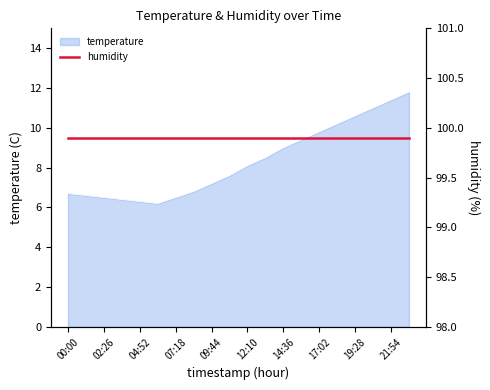

How many data points are above 8?

10